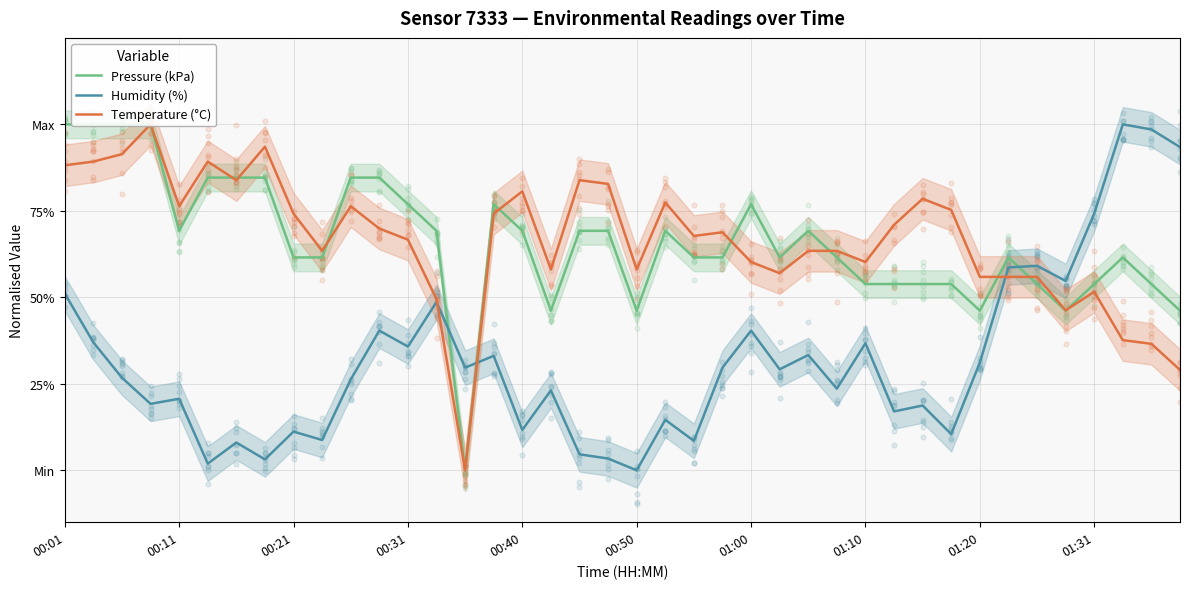

At which category is the sum across all series the highest?

00:01